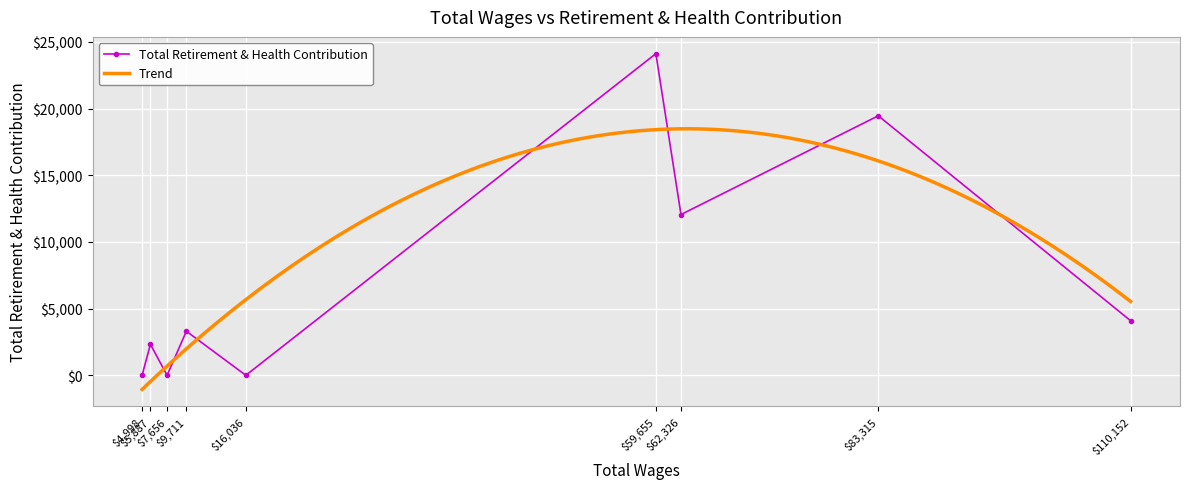

Count the number of values greater than 3304.

4